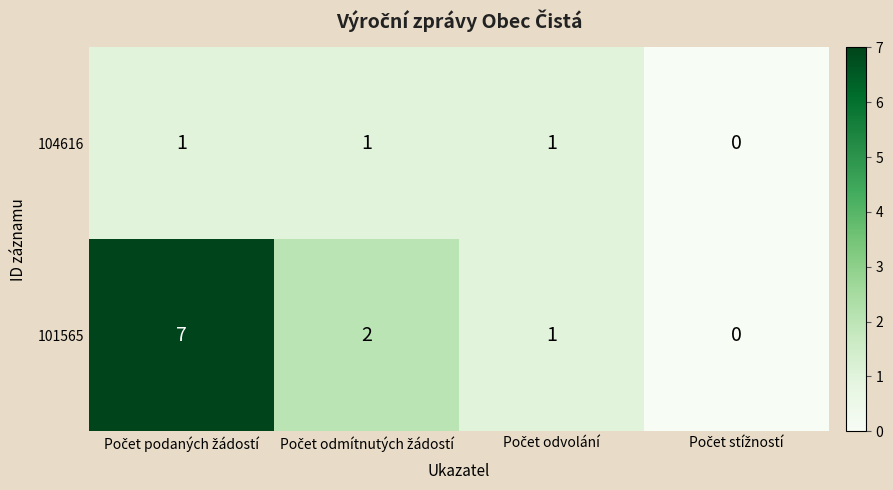

What is the maximum value shown in the chart?

7